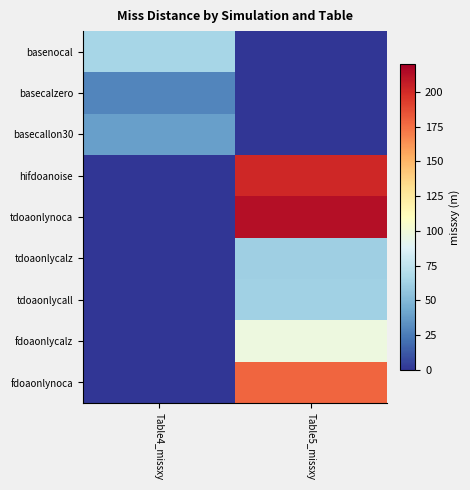

At which category does the chart reach its minimum across all series?

Table5_missxy